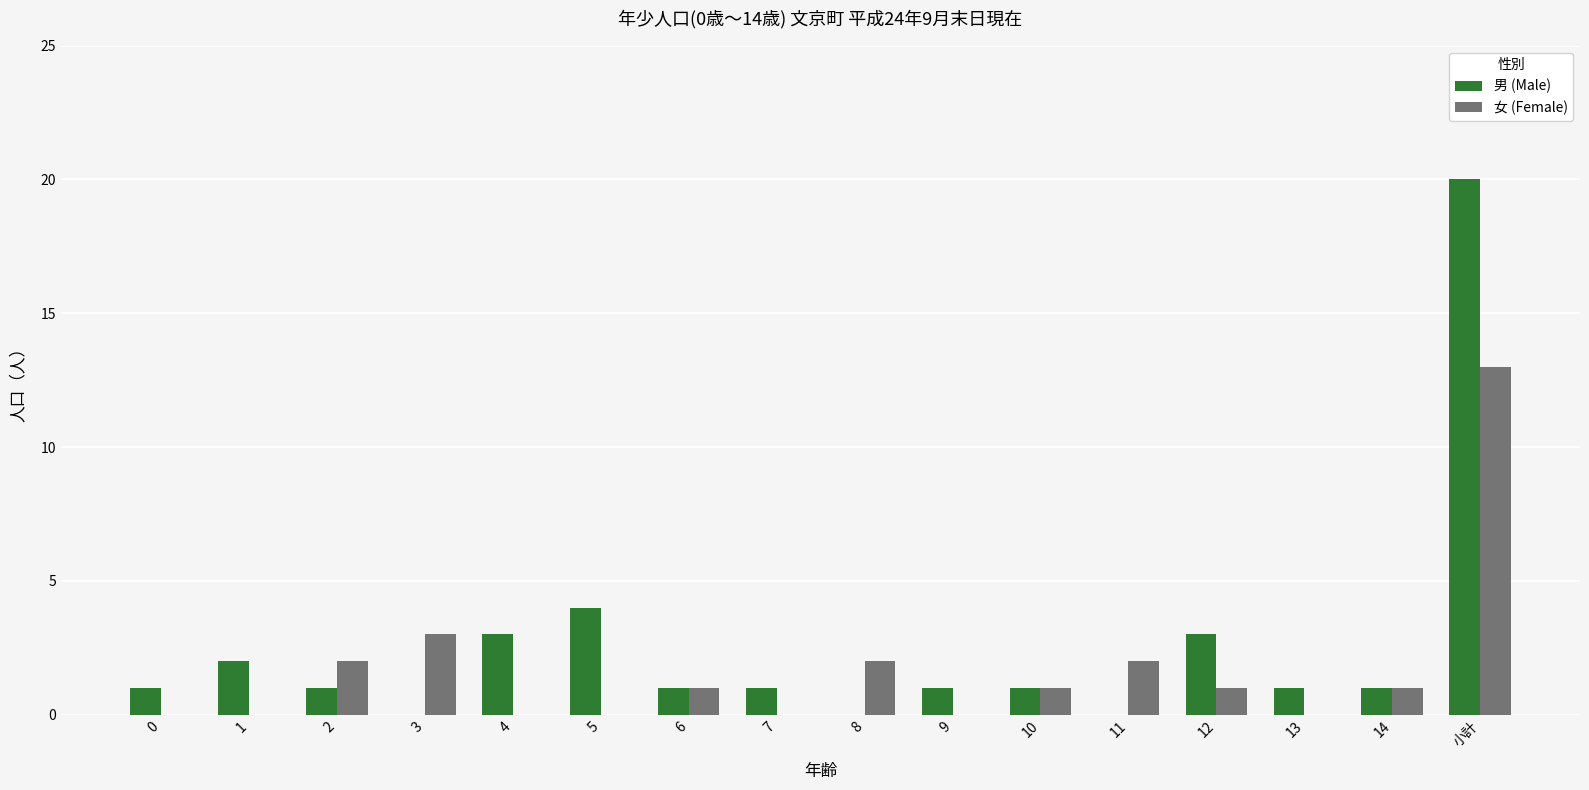

Which series changed the most between 5 and 9?

男 (Male)